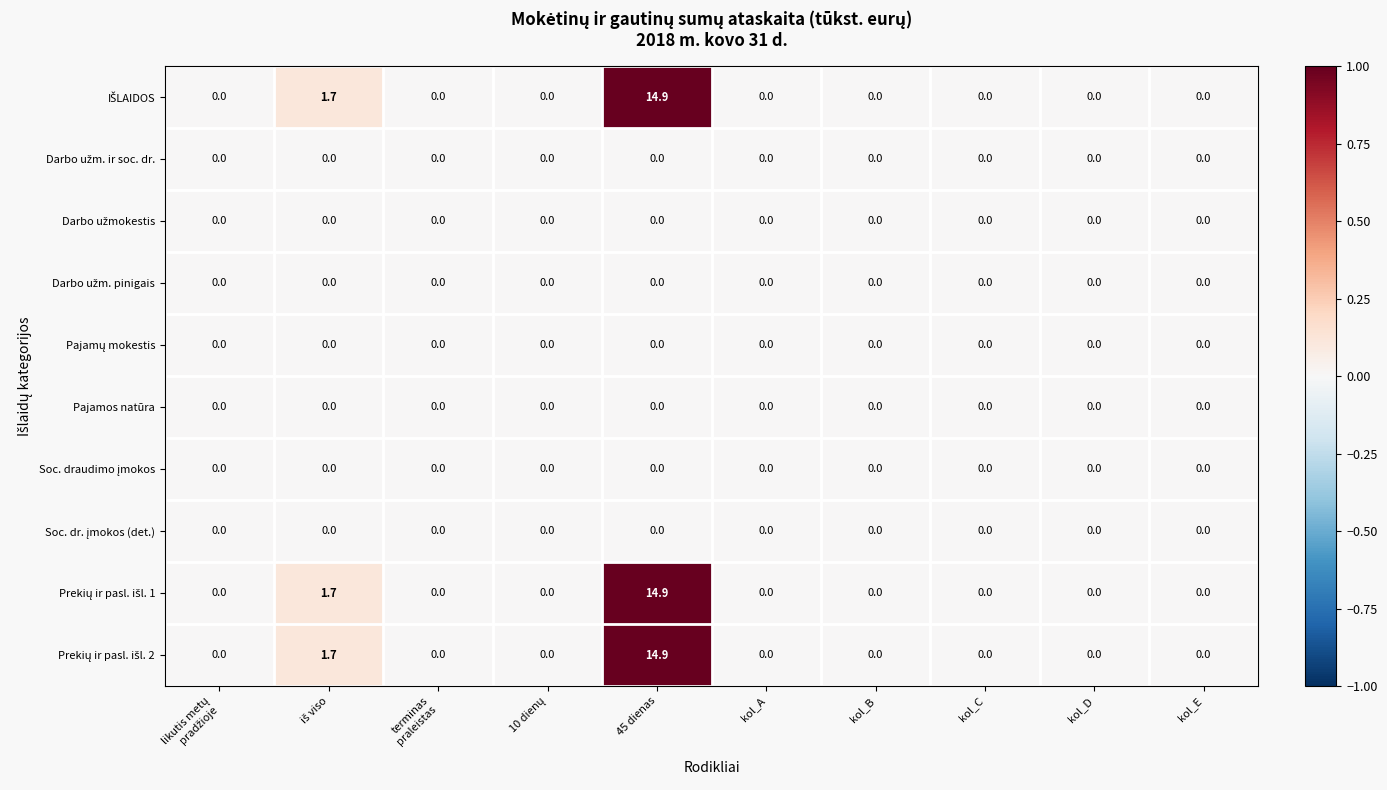

Which category has the highest value across all series?

45 dienas